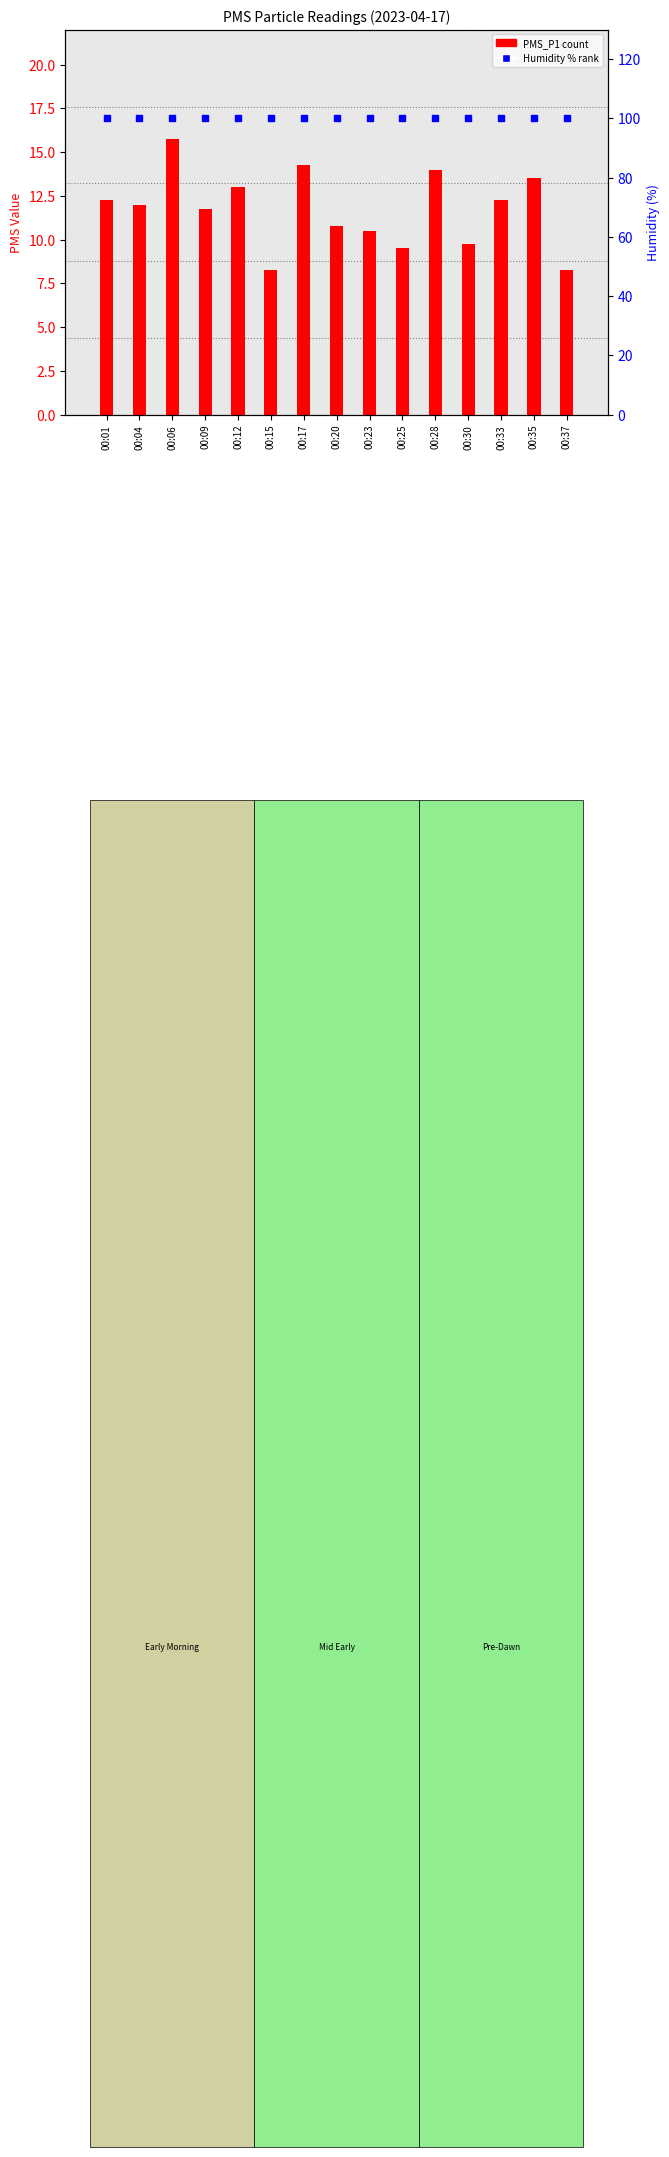

At how many categories does at least one series exceed 16?

15